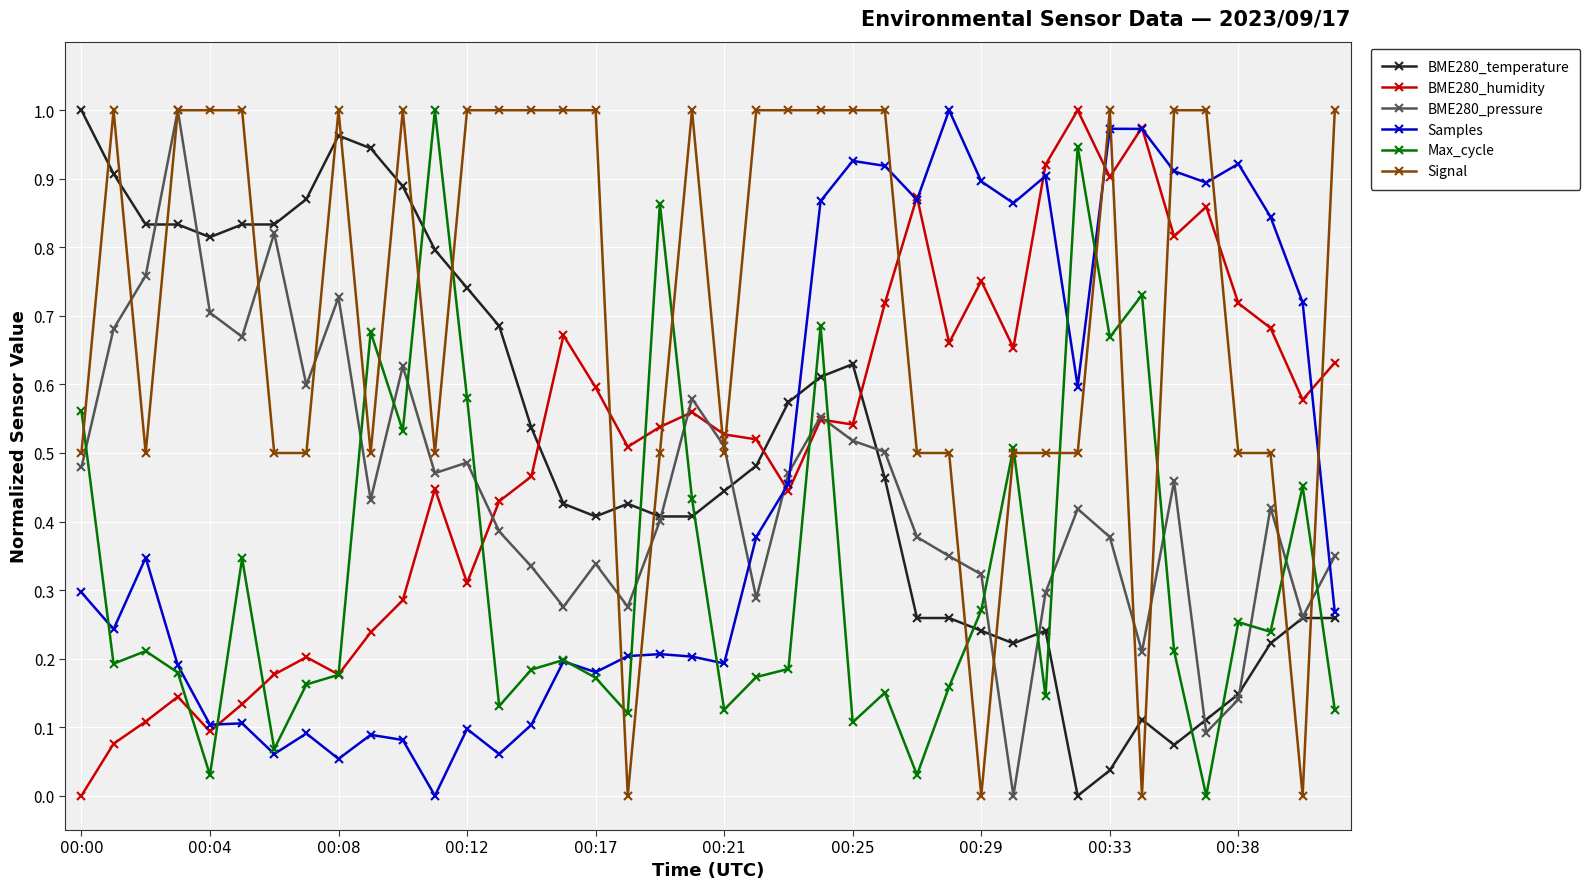

How many lines are shown in the chart?

6